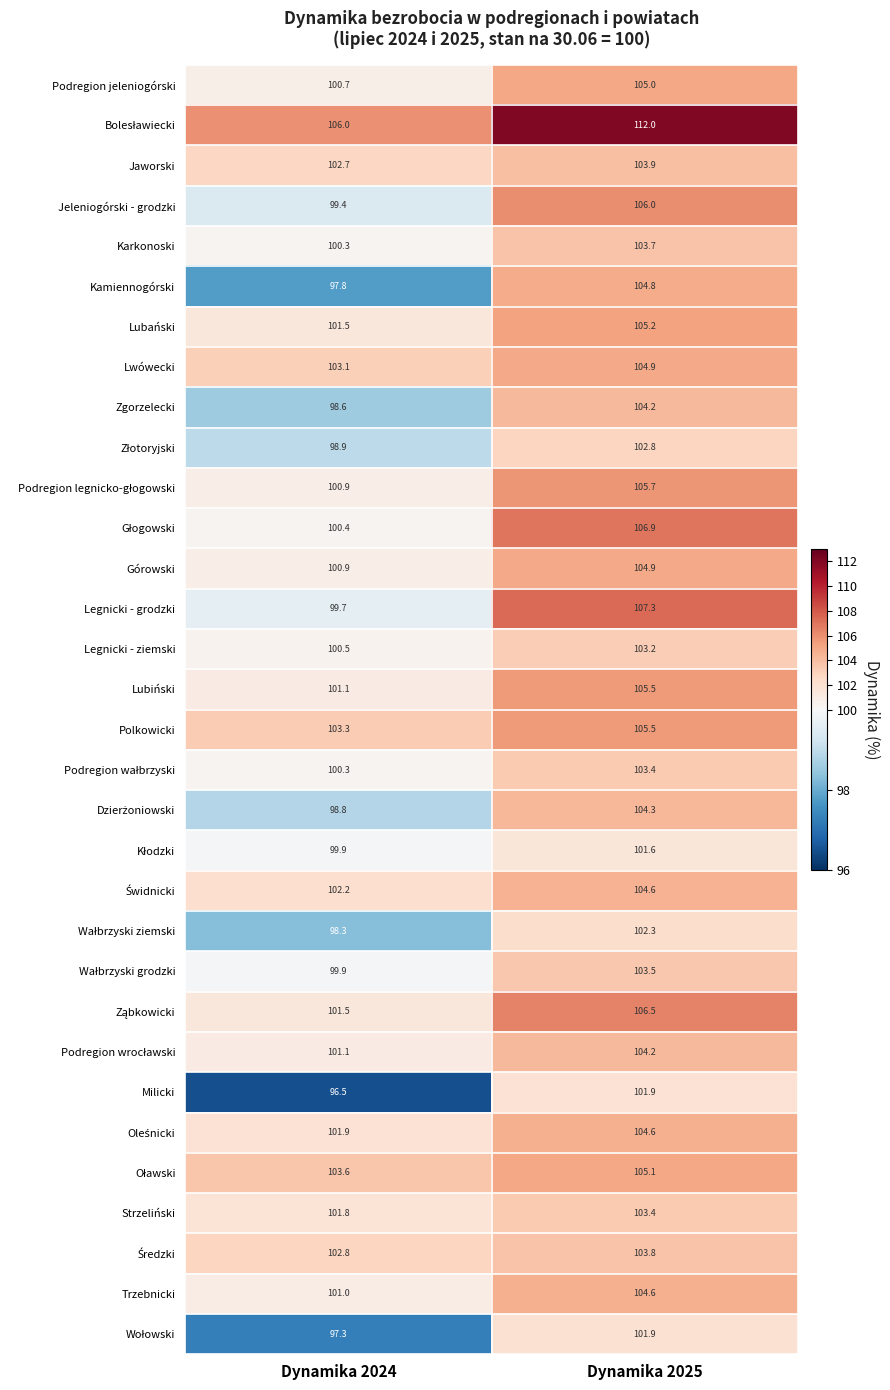

What is the minimum value shown in the chart?

96.5